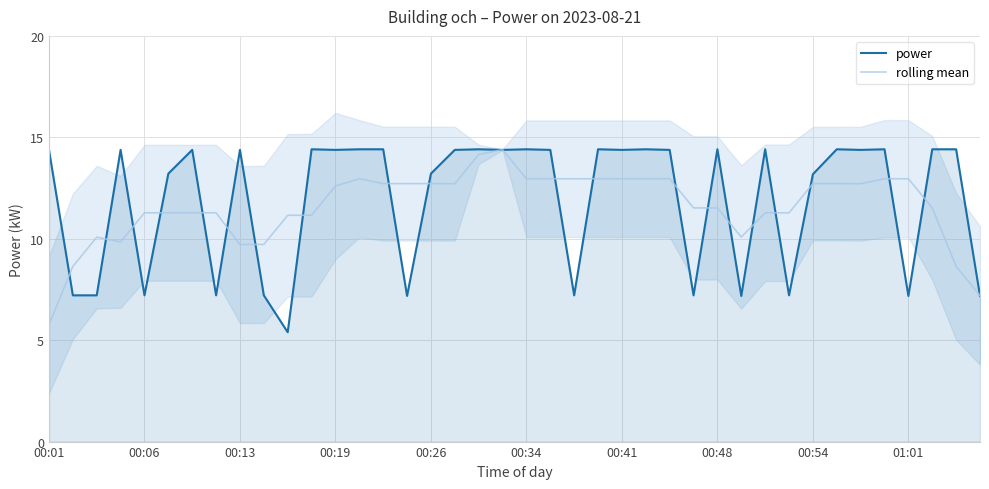

Does the chart have visible grid lines?

Yes